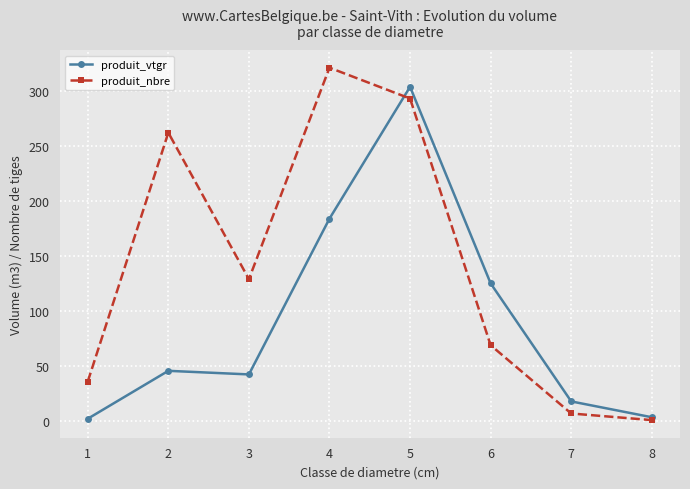

What is the value of the produit_nbre point at the 4th from the left?

321.0